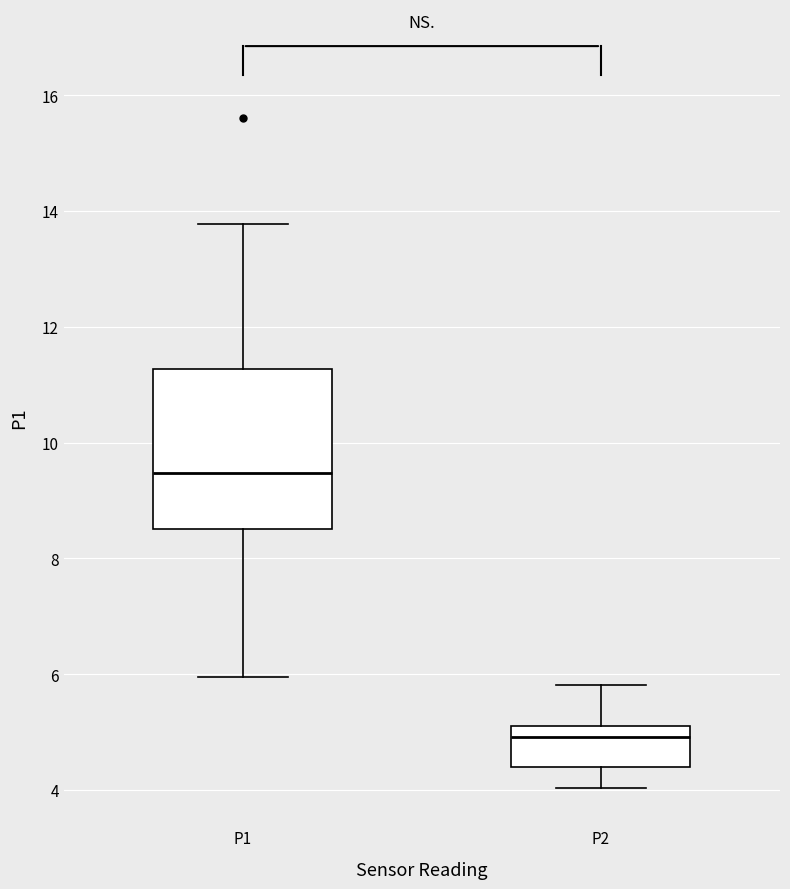

Reading left to right, read every box against the y-axis: the position of its median line, the range the box covers, and the ends of its whiskers. The values are not printed on the chart, so give them approximately, as read against the axis.

P1: median 9.4, box 8.6 to 11.2, whiskers 6.0 to 13.8
P2: median 5.0, box 4.4 to 5.2, whiskers 4.0 to 5.8